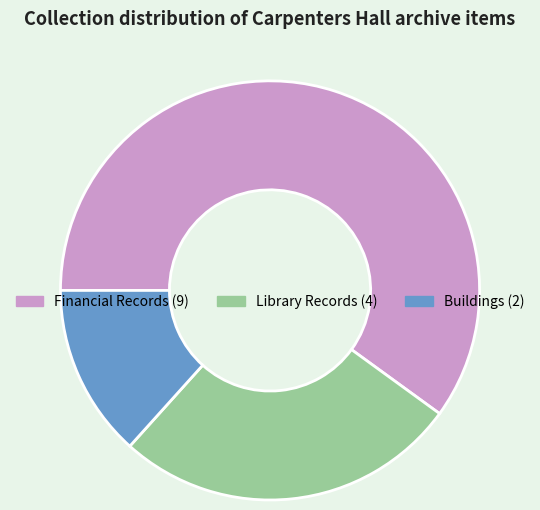

Count the number of slices in the pie.

3